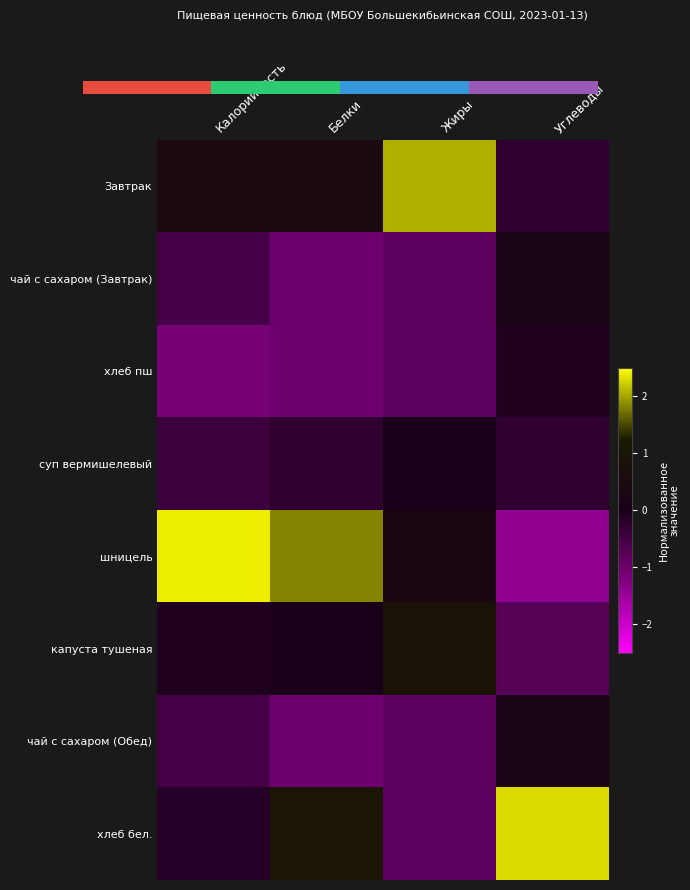

List the series in order of their peak value, highest first.

шницель, хлеб бел., Завтрак, капуста тушеная, чай с сахаром (Завтрак), чай с сахаром (Обед), суп вермишелевый, хлеб пш